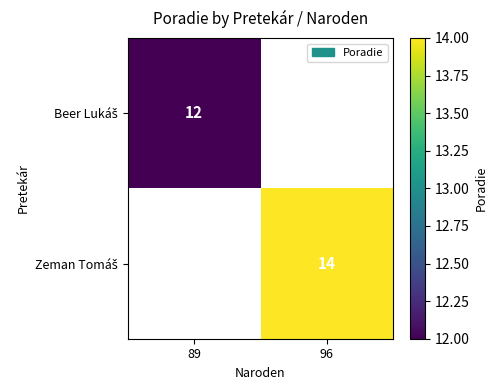

The Zeman Tomáš series shows 18.2 at 96. True or false?

False